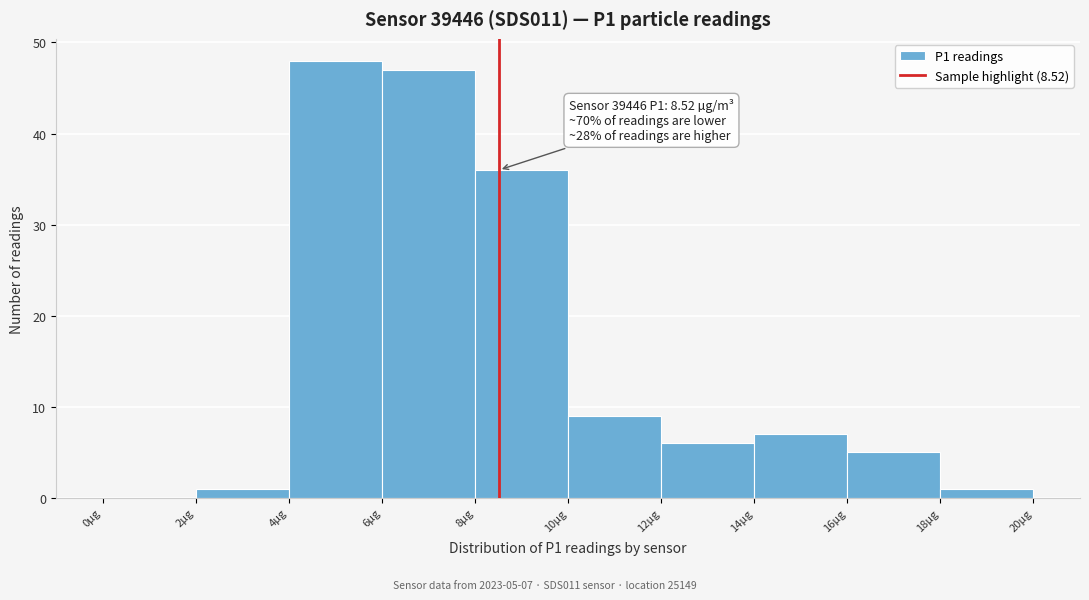

Over which range of the x-axis is the bar tallest?

4 to 6